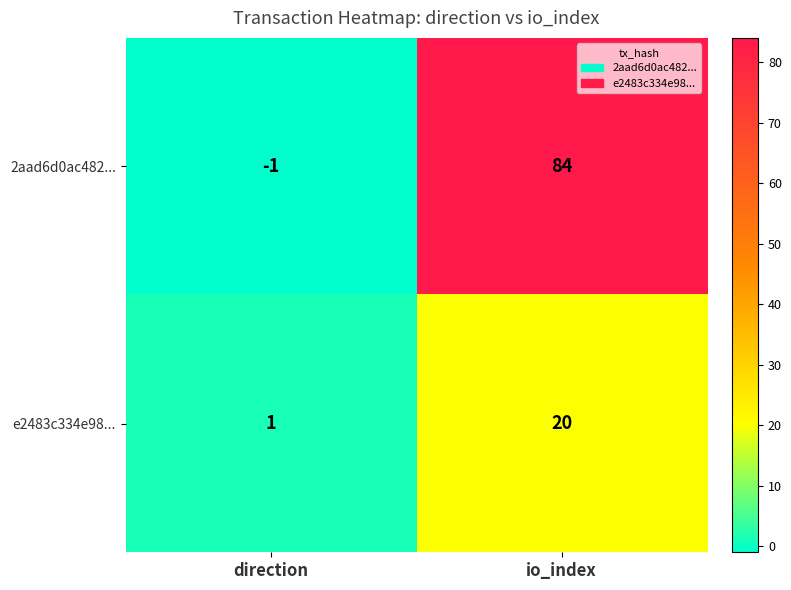

Rank the series by their maximum value, from highest to lowest.

2aad6d0ac482..., e2483c334e98...